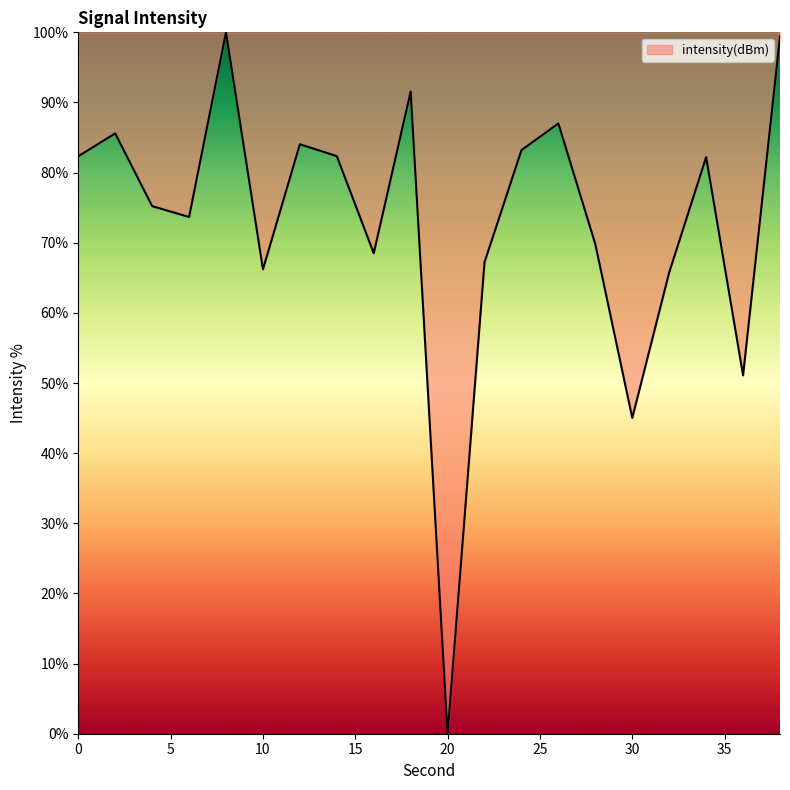

What is the greatest value displayed?

100.0